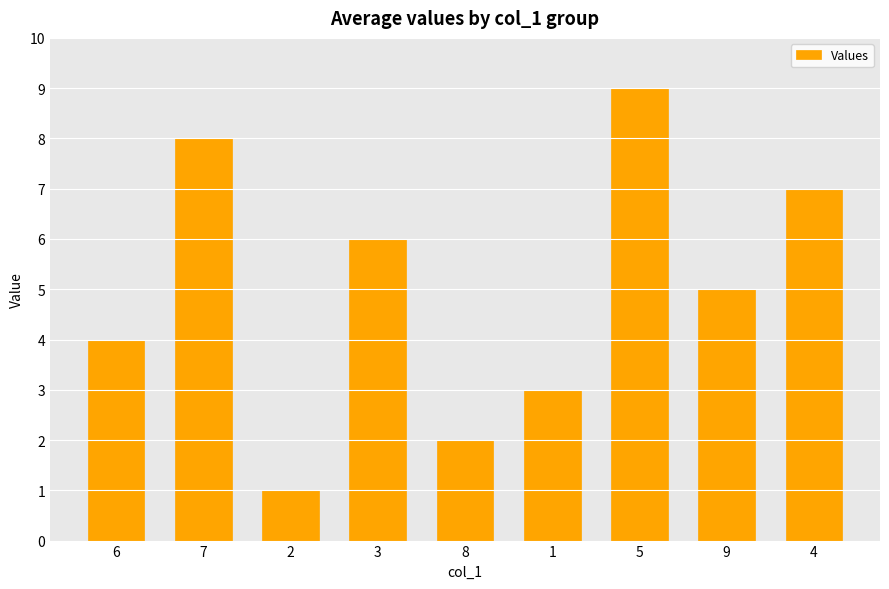

Where is the data nearest to the value 5?

9